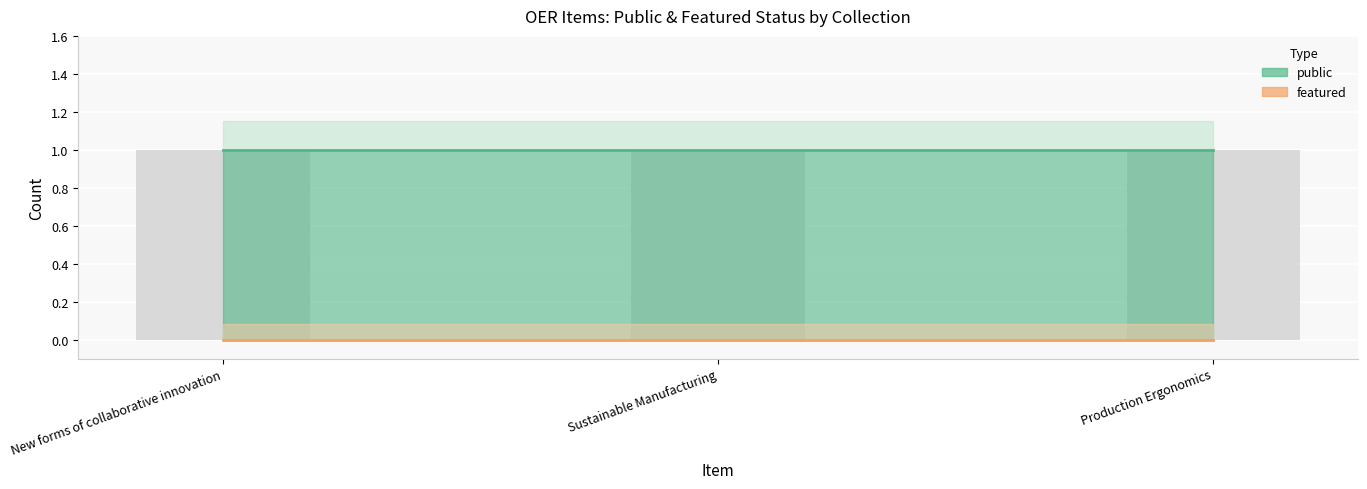

What is the highest value of the public series?

1